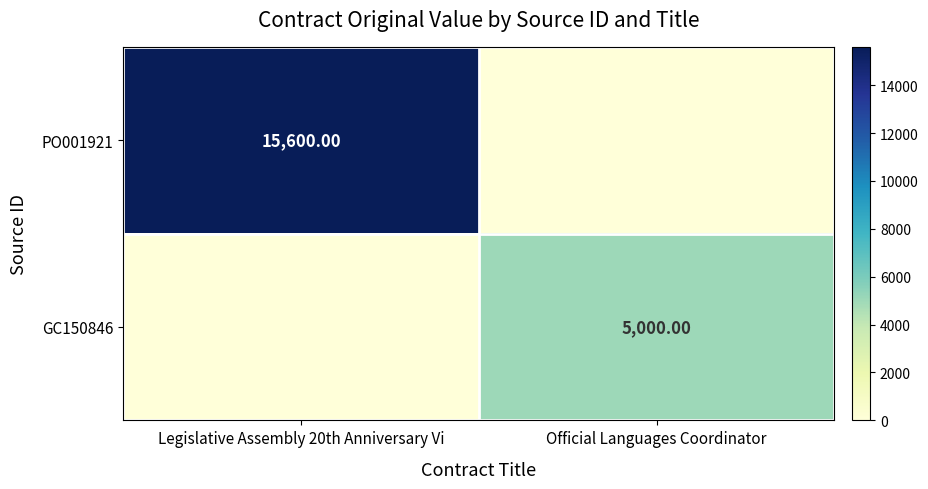

Which category has the lowest value across all series?

Official Languages Coordinator